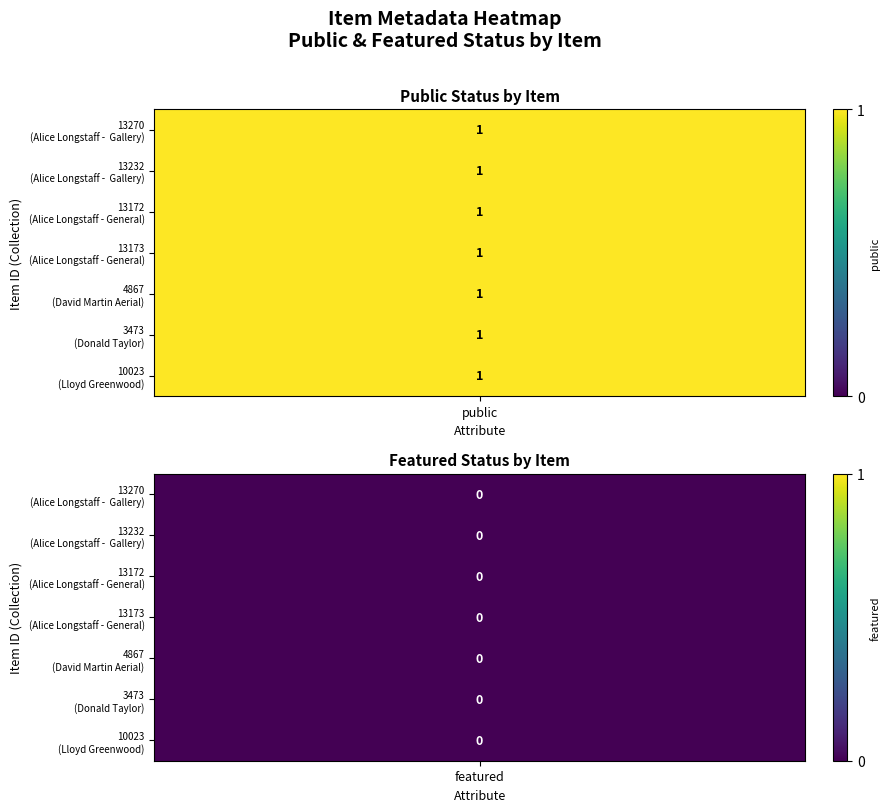

Between 4 and 6, which is larger?

4